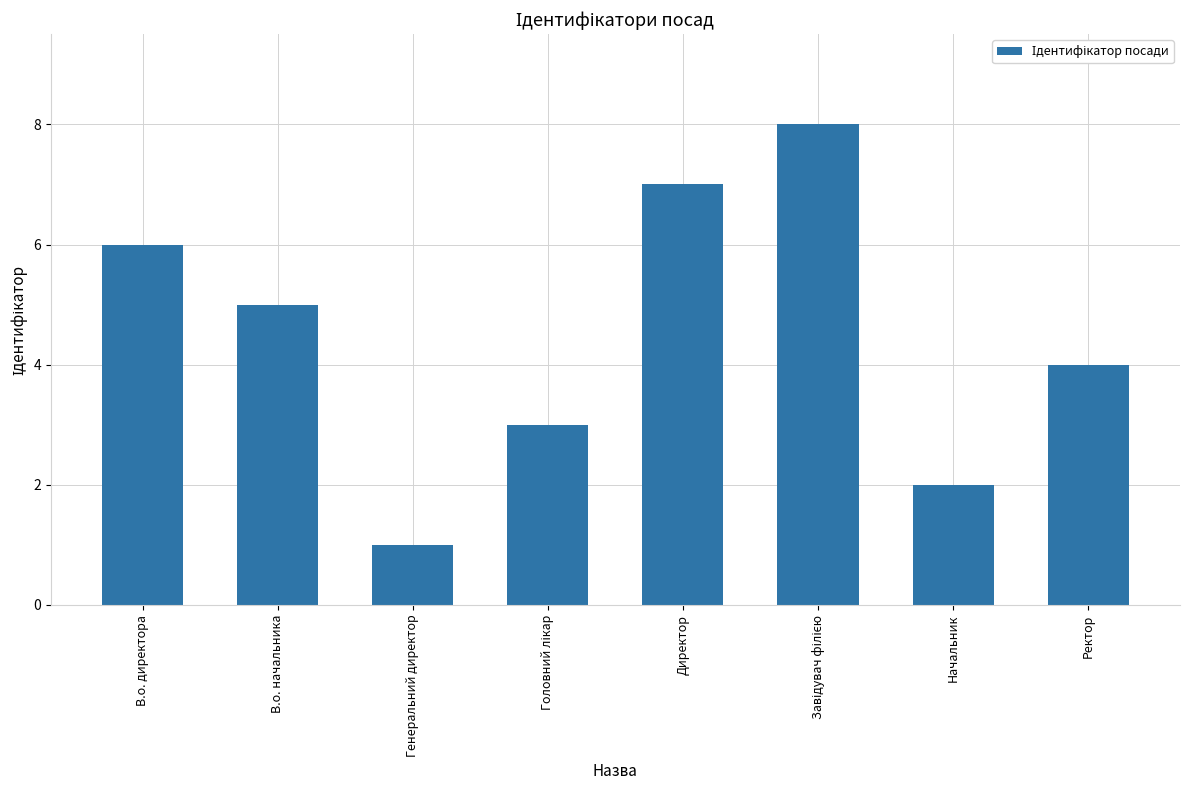

What is the difference between the second highest and minimum values?

6